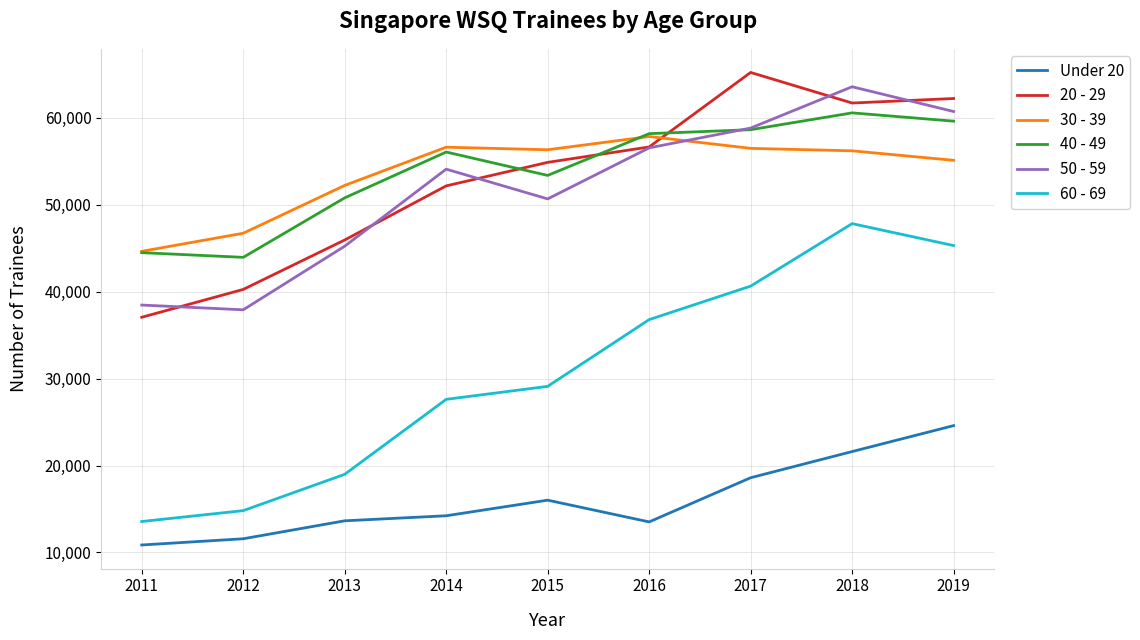

At which label does 50 - 59 reach its peak?

2018